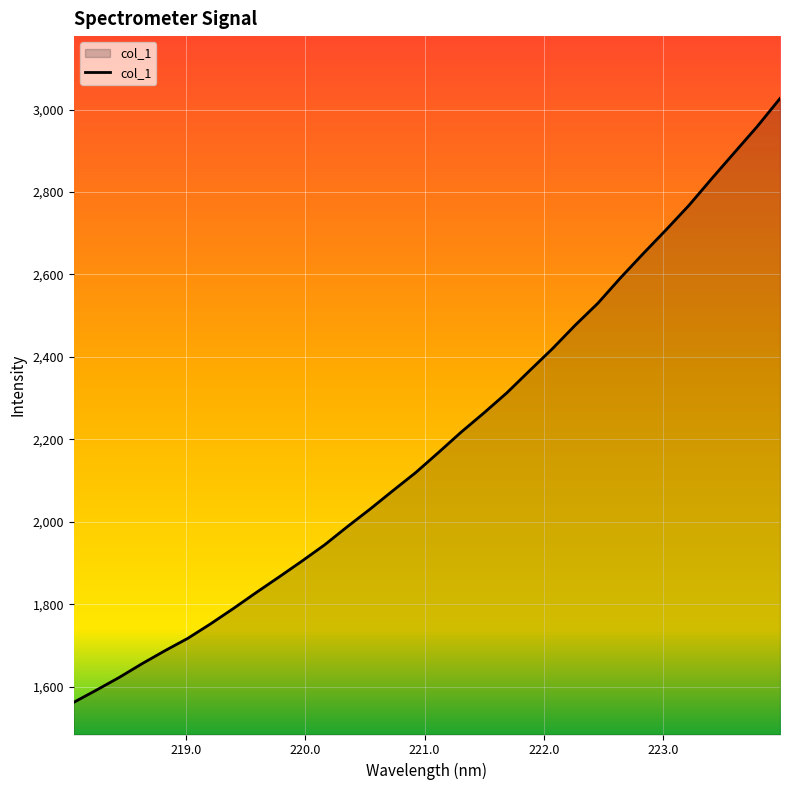

What is the difference between the maximum and minimum values?

1464.9